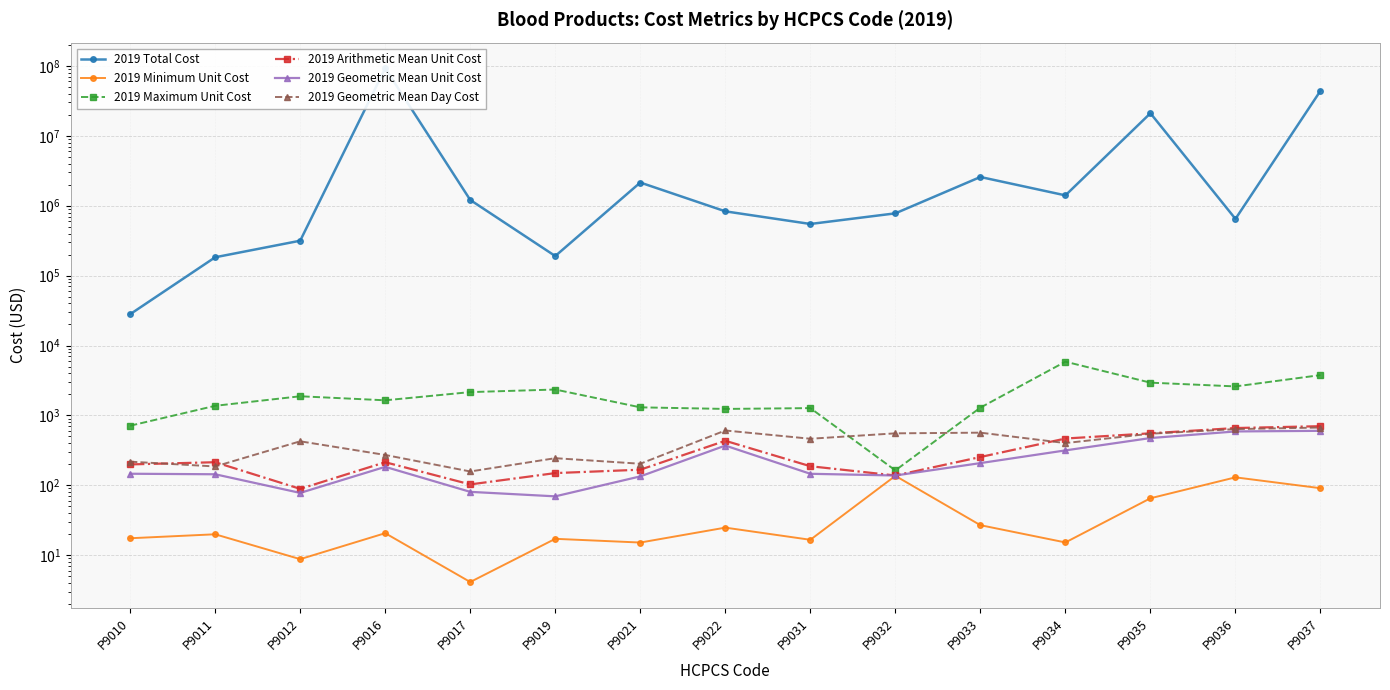

Rank the categories by 2019 Total Cost value from lowest to highest.

P9010, P9011, P9019, P9012, P9031, P9036, P9032, P9022, P9017, P9034, P9021, P9033, P9035, P9037, P9016